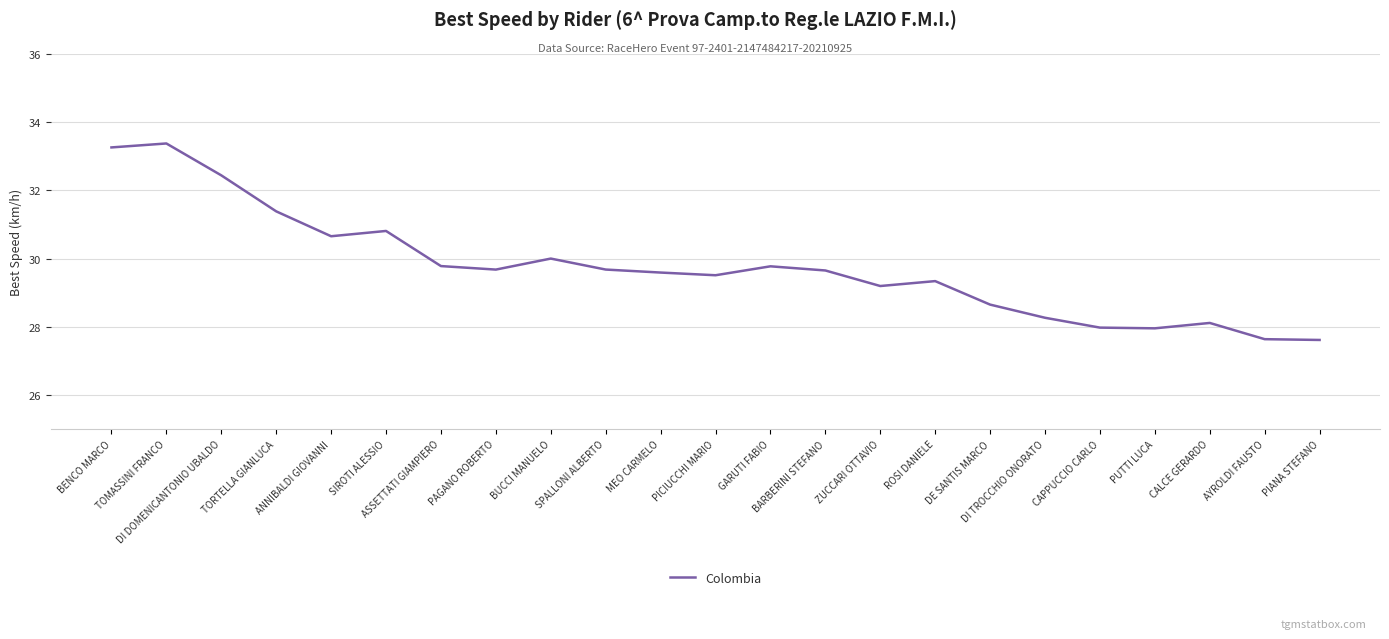

What is the minimum value shown in the chart?

27.6